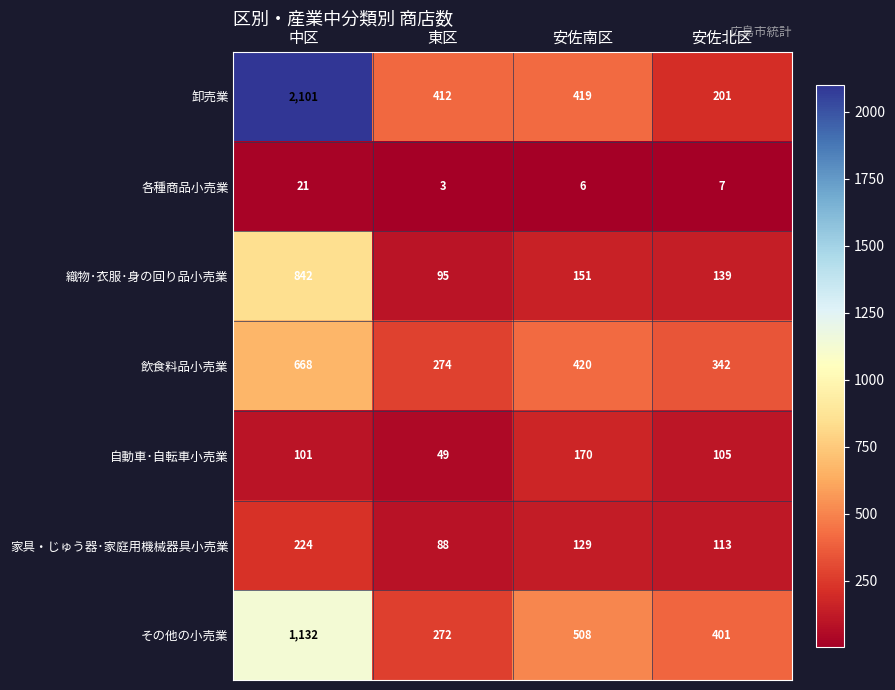

Rank the series at 東区 from lowest to highest value.

各種商品小売業, 自動車･自転車小売業, 家具・じゅう器･家庭用機械器具小売業, 織物･衣服･身の回り品小売業, その他の小売業, 飲食料品小売業, 卸売業